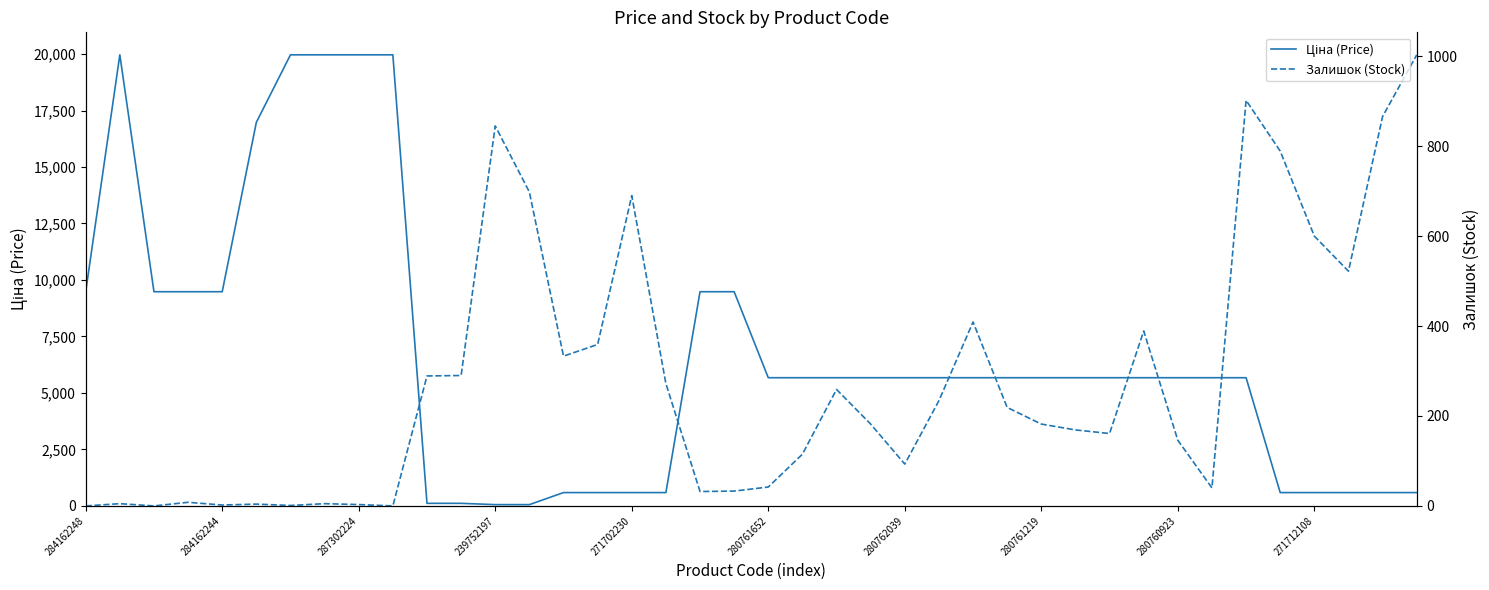

List the series in order of their overall mean, highest first.

Ціна (Price), Залишок (Stock)